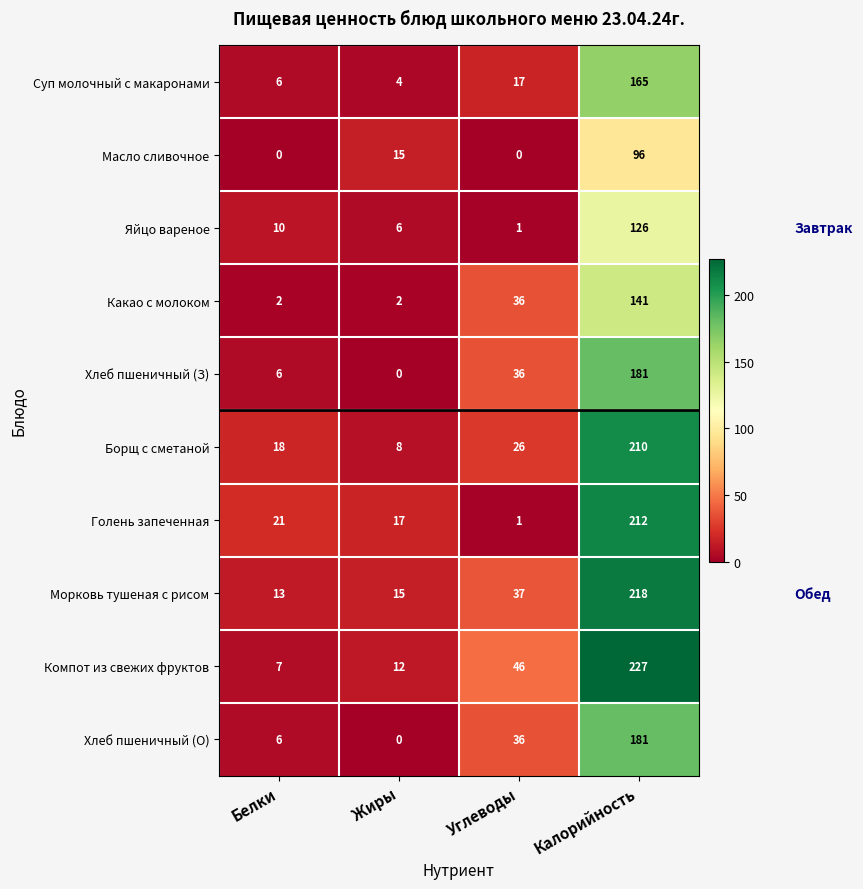

Which category has the highest value across all series?

Калорийность